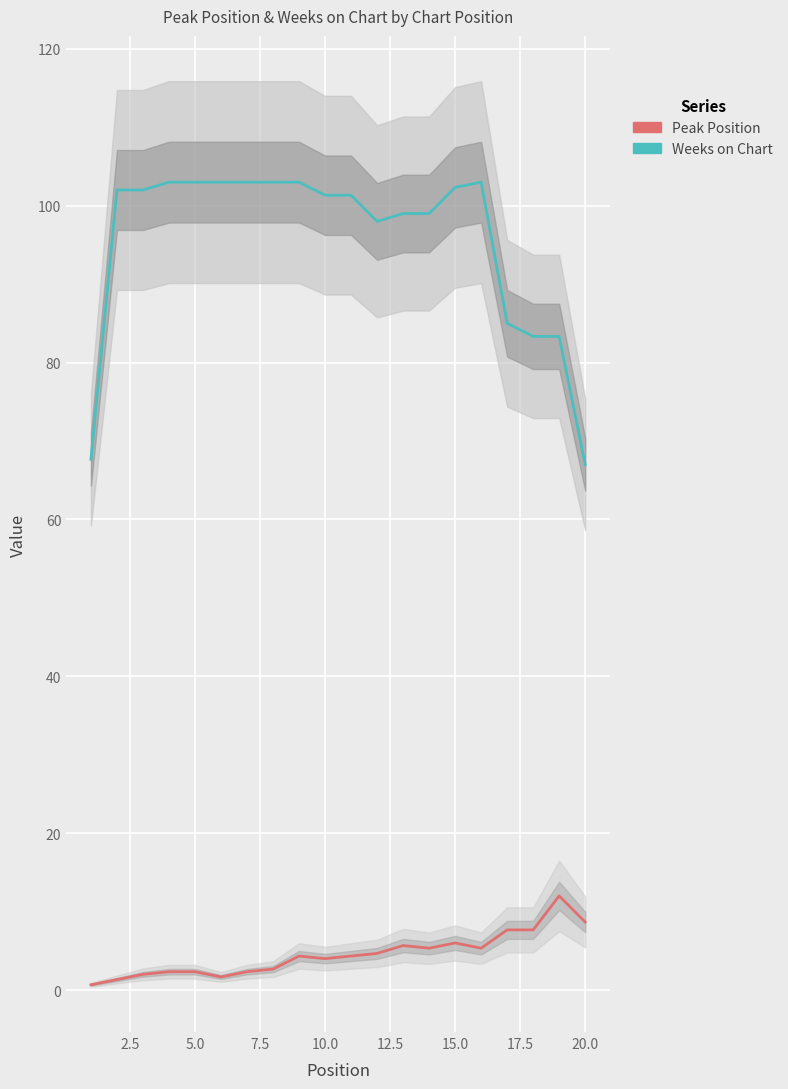

The value of Weeks on Chart at 12 is 20.1. True or false?

False